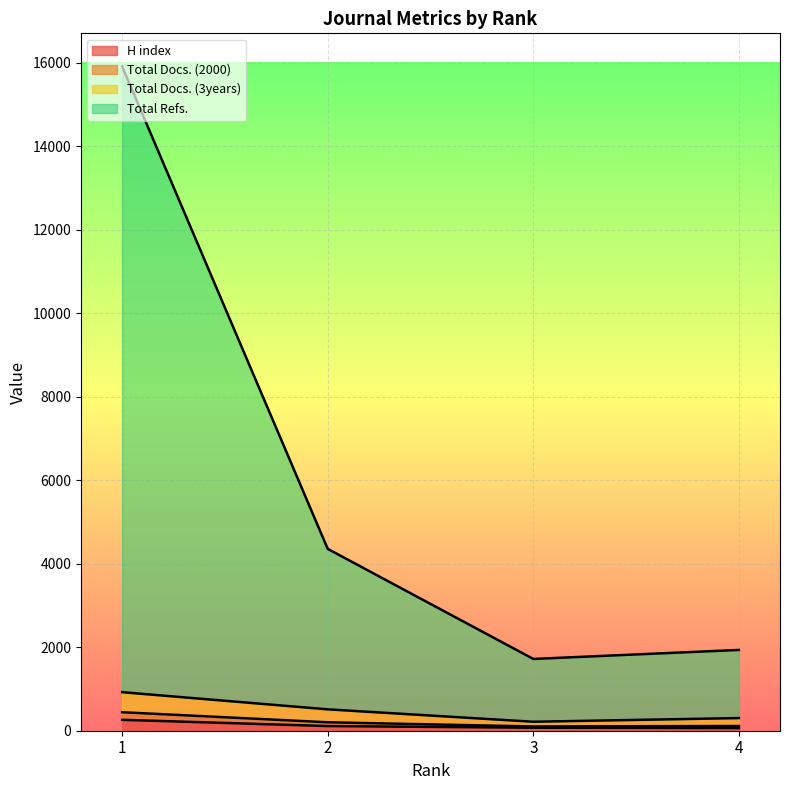

True or false: H index has a value of 261 at 1.

True